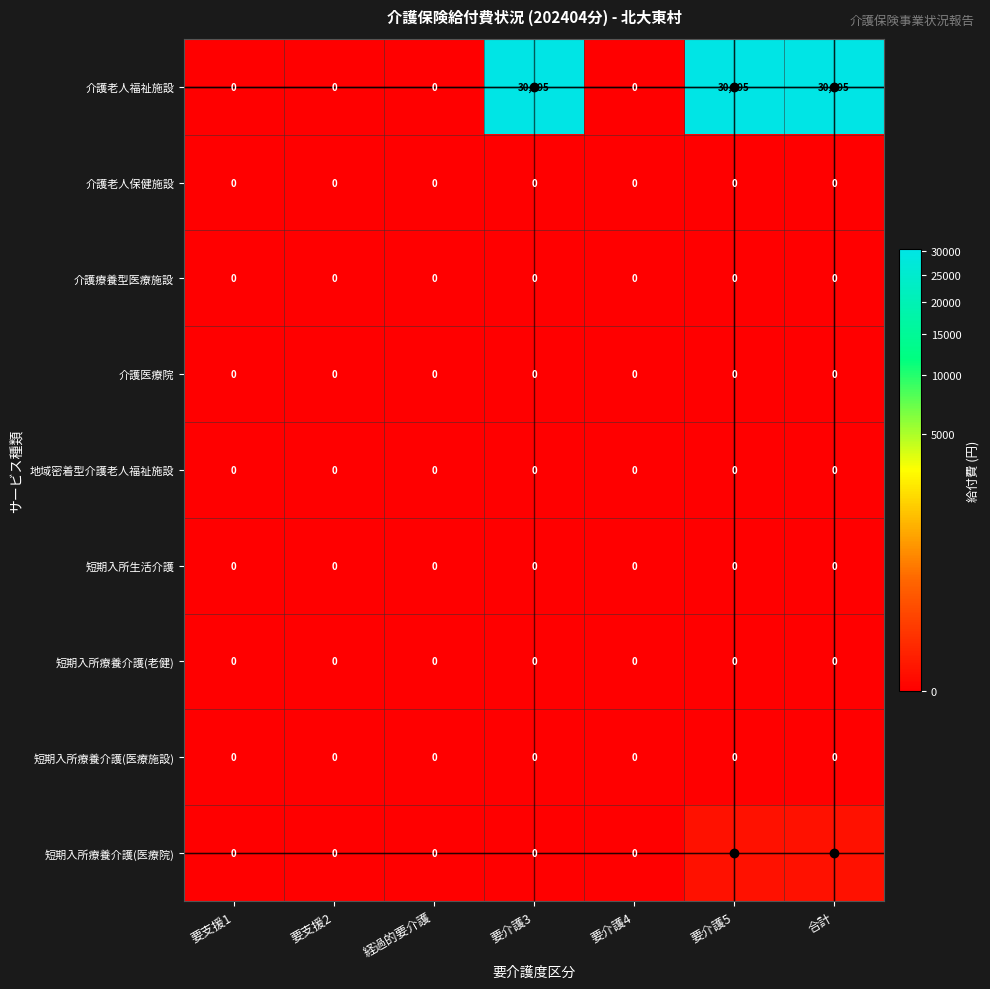

What is the difference between the maximum and minimum values in the 介護老人福祉施設 series?

30595